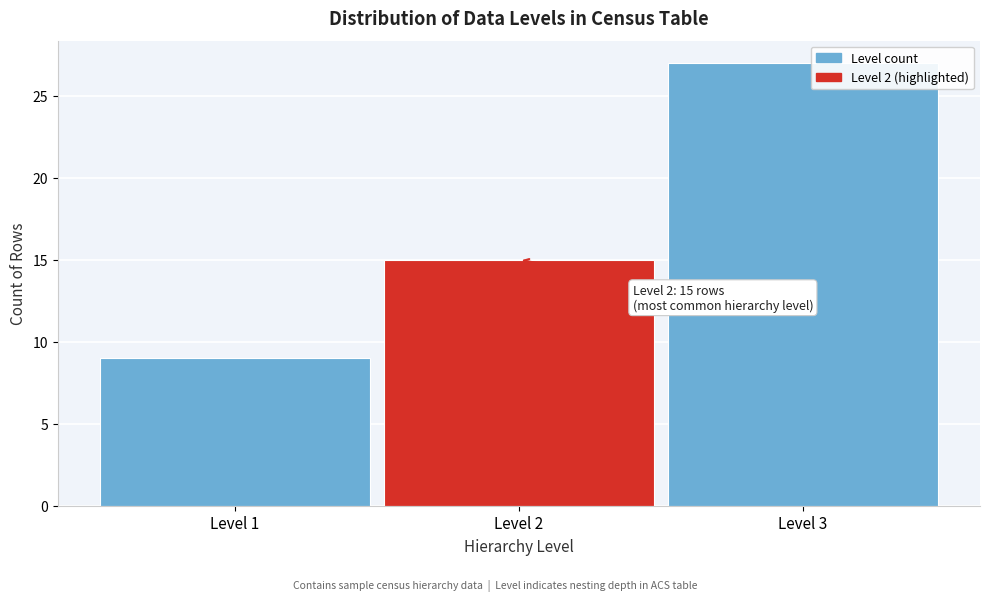

Reading left to right, transcribe all the data shown in this chart.

9	15	27